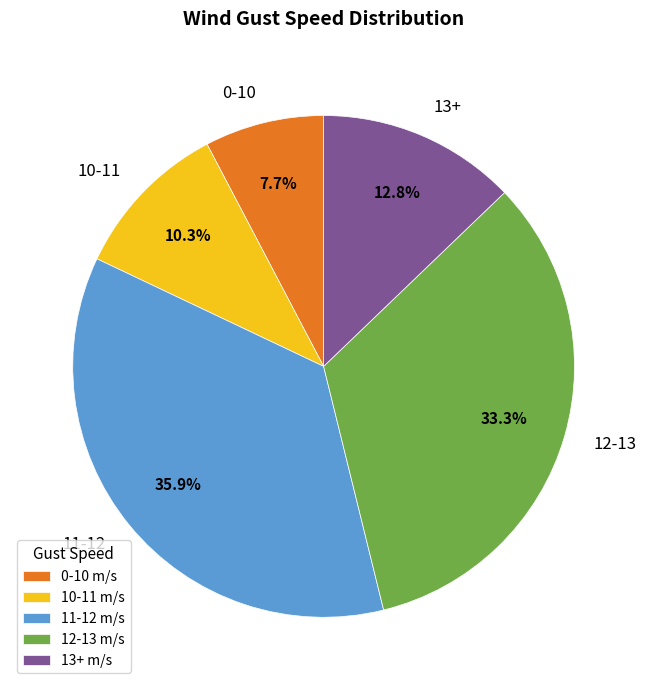

What percentage do 12-13 and 0-10 together represent?

41.0%